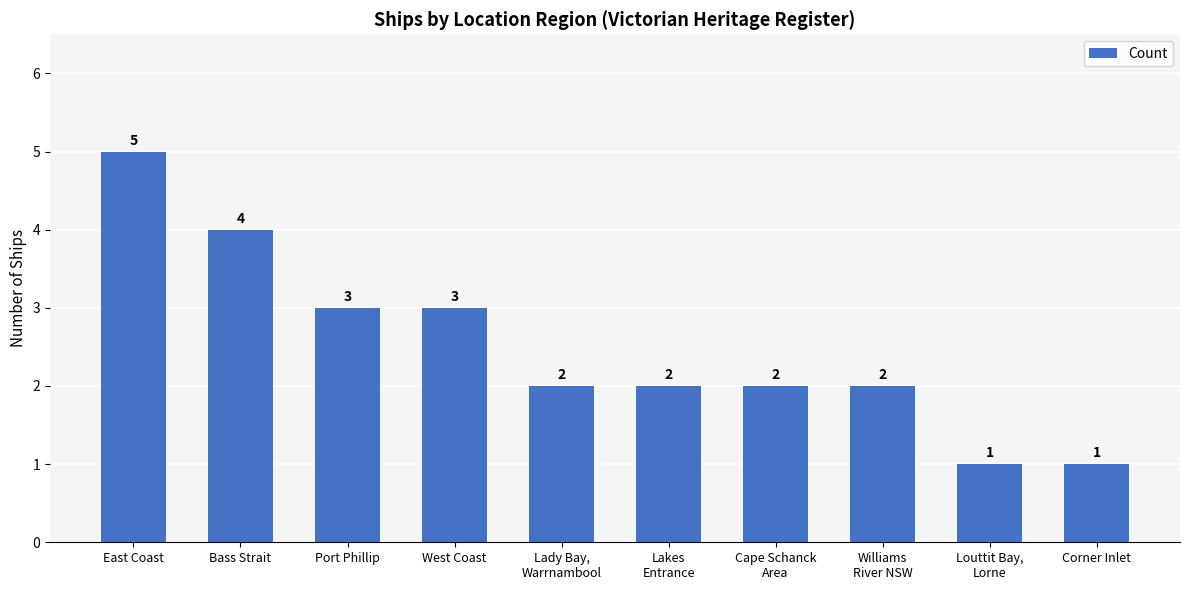

What is the difference between the second highest and minimum values?

3